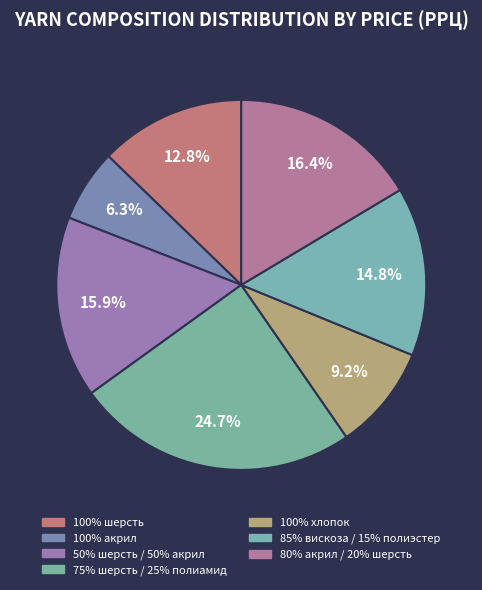

To the nearest percent, what percentage of the pie is 80% акрил / 20% шерсть?

16%